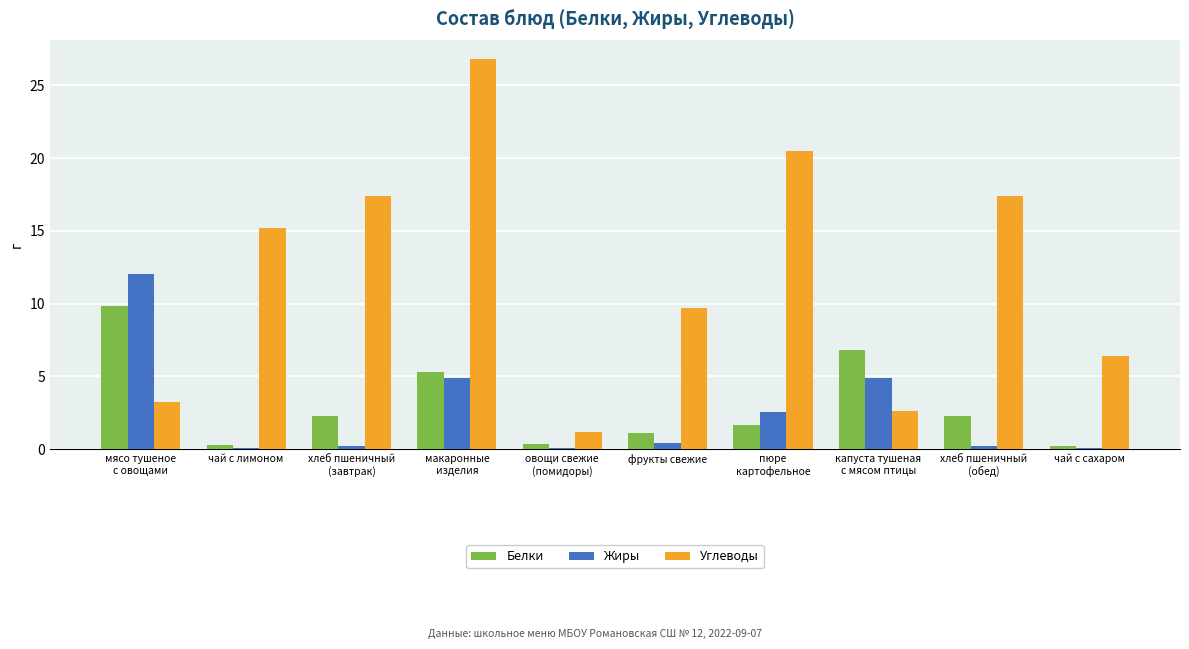

Is the value of Углеводы at хлеб пшеничный
(обед) greater than the value of Жиры at капуста тушеная
с мясом птицы?

Yes